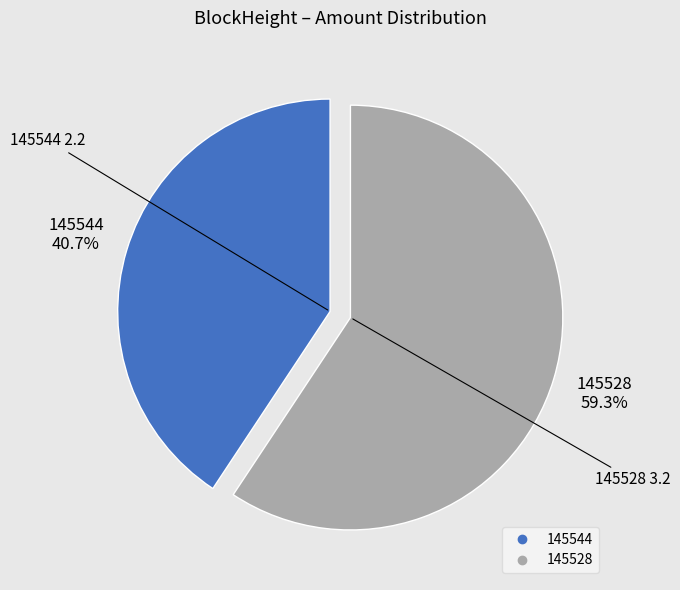

Do 145528 and 145544 together represent more than half of the pie?

Yes